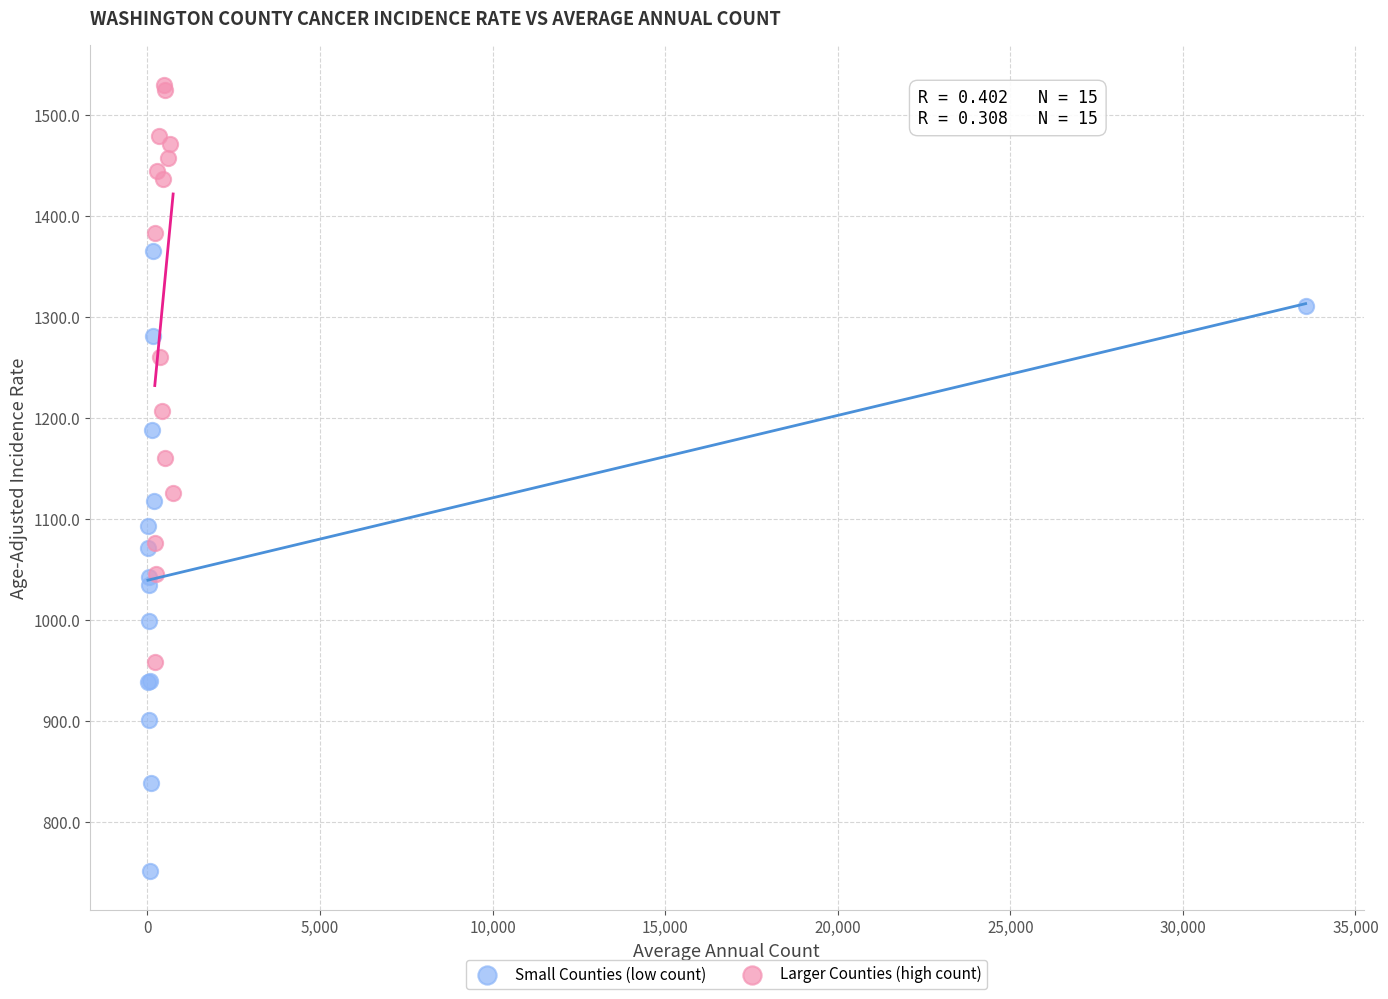

Which series reaches the minimum Y coordinate?

Small Counties (low count)